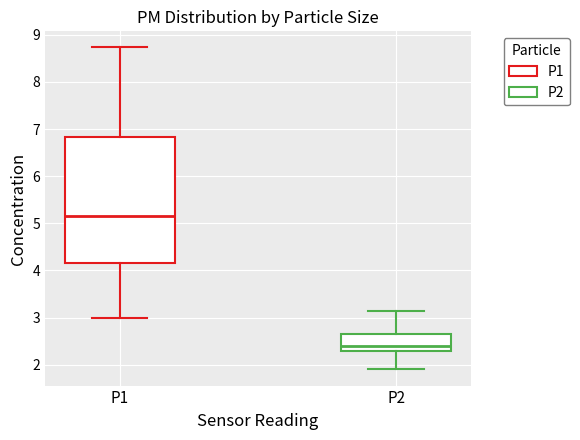

Reading left to right, transcribe this box plot: for each box, give where its median line is, the range the box spans, and where its two whiskers end, as read against the y-axis. The values are not printed on the chart, so give them approximately, as read against the axis.

P1: median 5.2, box 4.2 to 6.8, whiskers 3.0 to 8.7
P2: median 2.4, box 2.3 to 2.7, whiskers 1.9 to 3.1